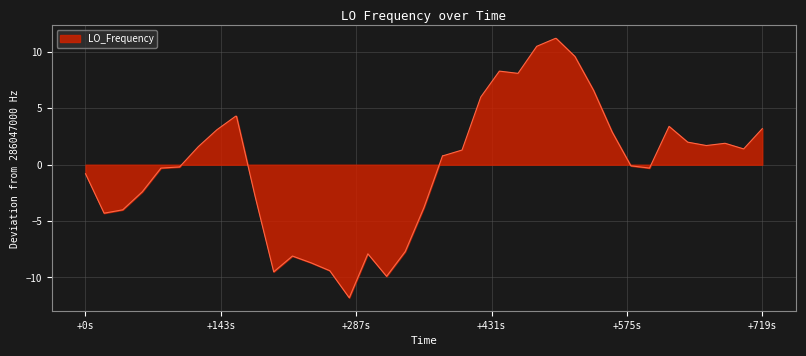

How many values exceed 1?

20